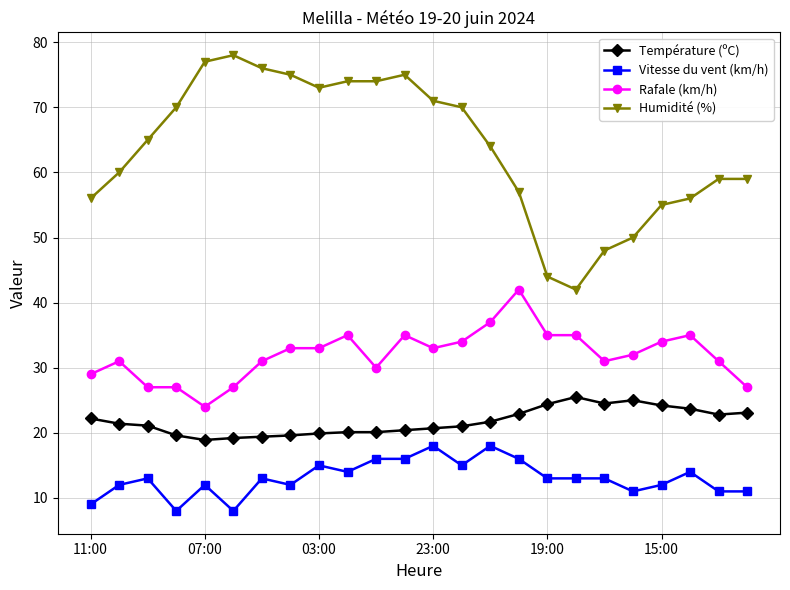

Count the number of data series in this chart.

4